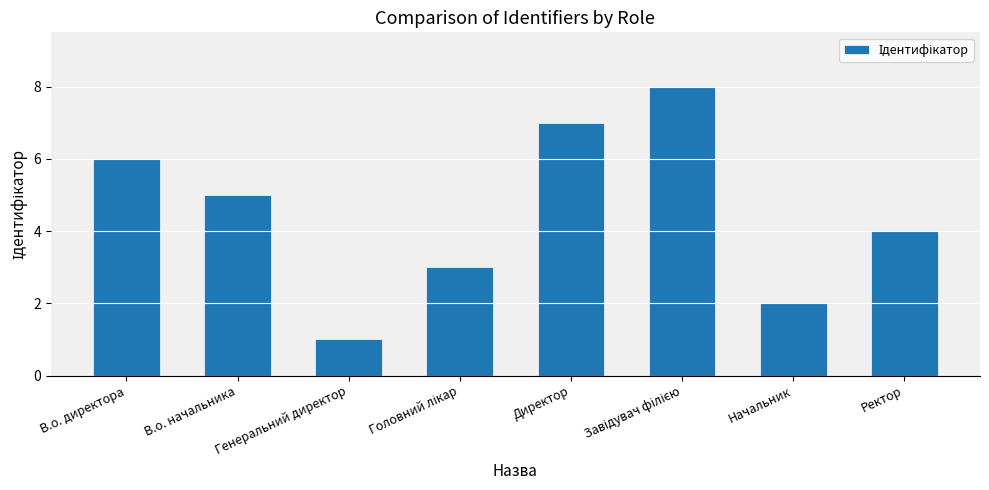

What is the label of the 2nd bar from the right?

Начальник